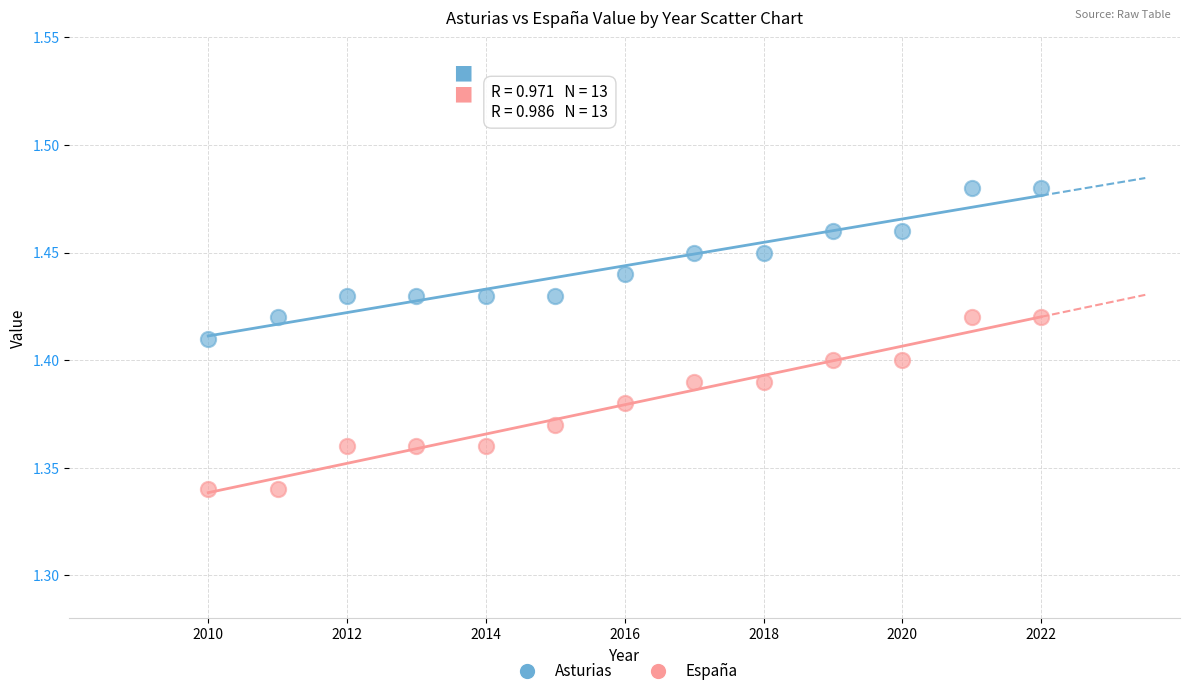

What are all the series names shown in the legend?

Asturias, España